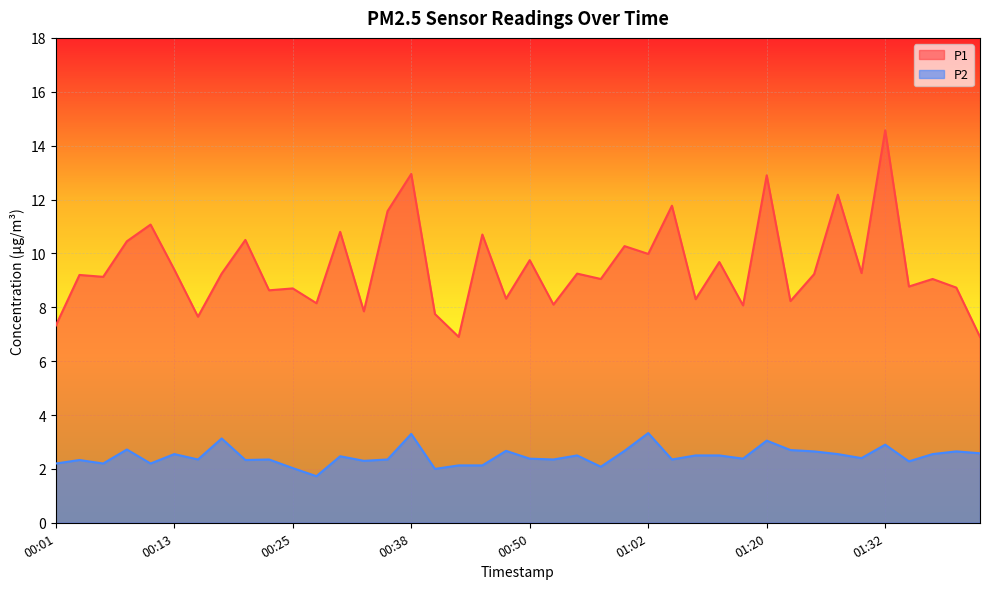

The value of P2 at 00:28 is 0.9. True or false?

False